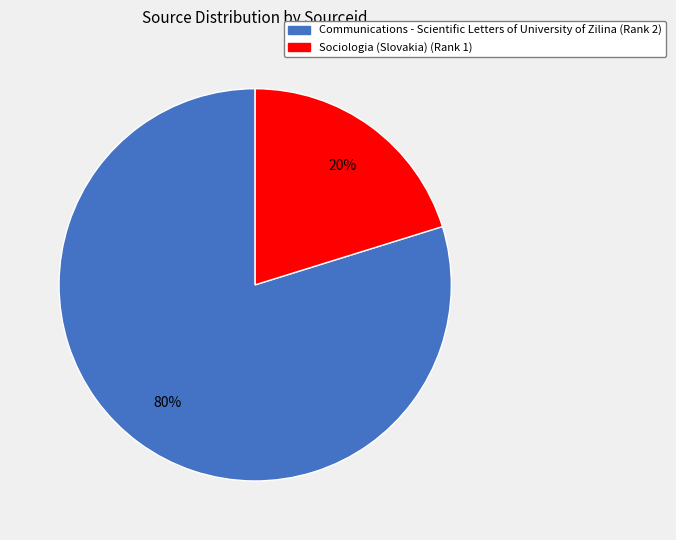

To the nearest percent, what portion does Communications - Scientific Letters of University of Zilina (Rank 2) represent?

80%